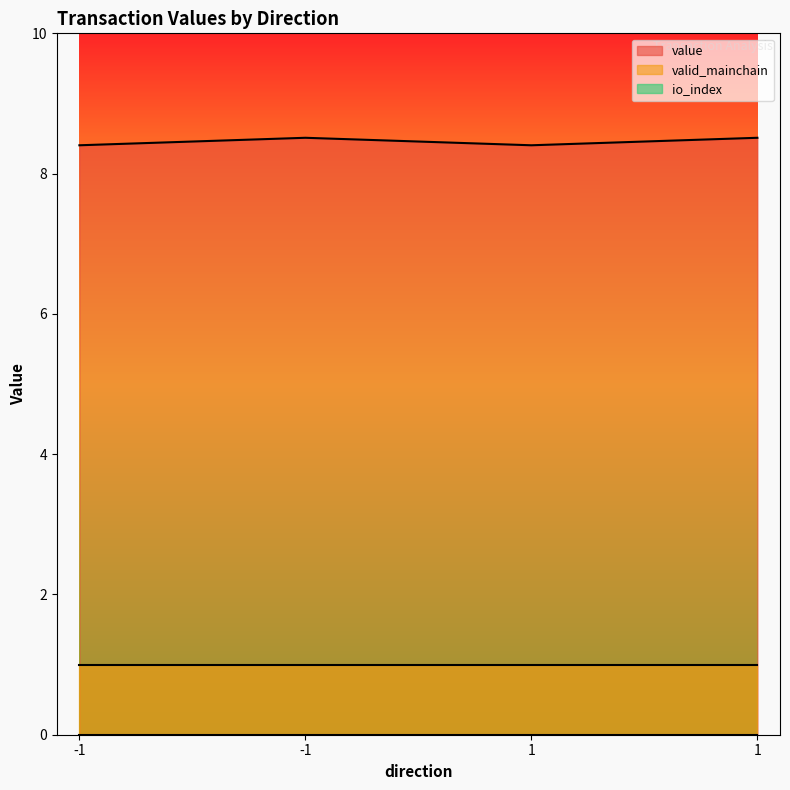

Reading right to left, list all the values displayed in this chart.

value: 1=8.5	1=8.4	-1=8.5	-1=8.4
io_index: 1=0.0	1=0.0	-1=0.0	-1=0.0
valid_mainchain: 1=1.0	1=1.0	-1=1.0	-1=1.0